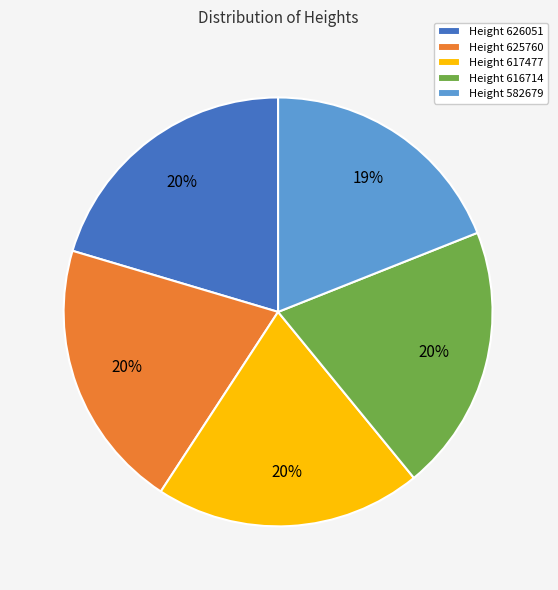

Is the sum of Height 617477 and Height 582679 greater than half?

No